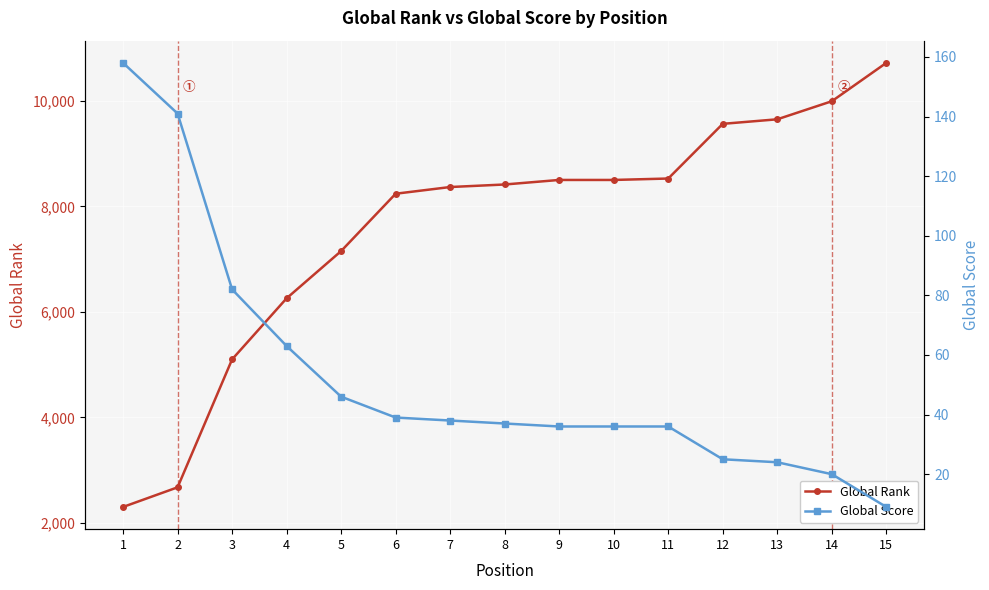

Between 5 and 15, which is larger?

15